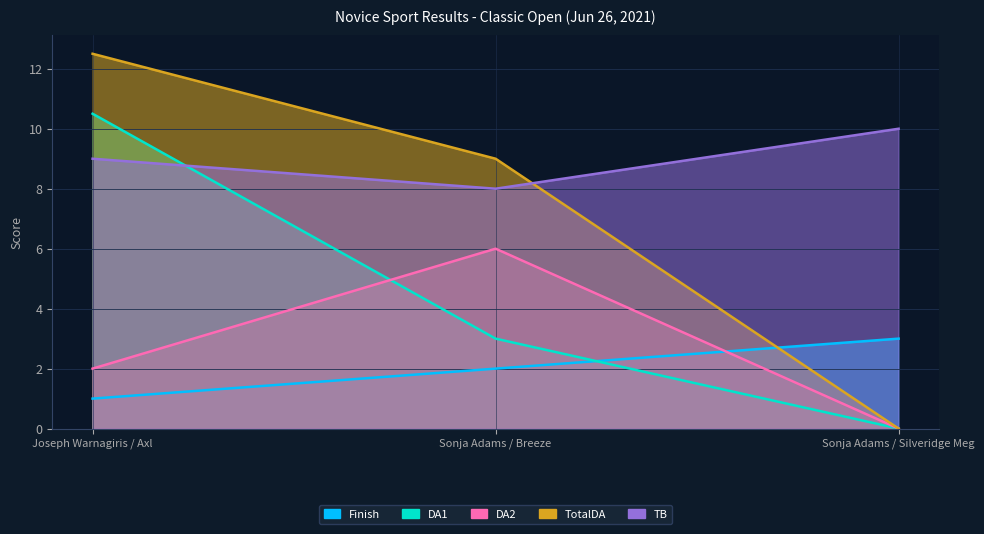

Which label corresponds to the smallest value in the chart?

Sonja Adams / Silveridge Meg